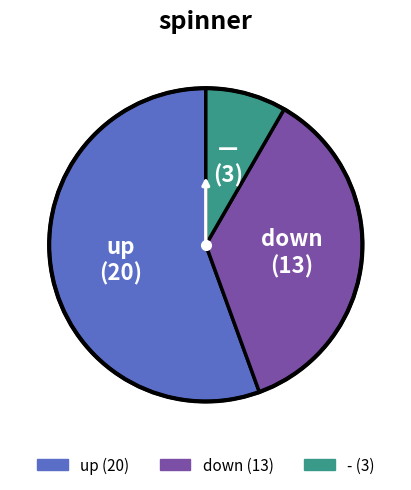

Do down and - together represent more than half of the pie?

No